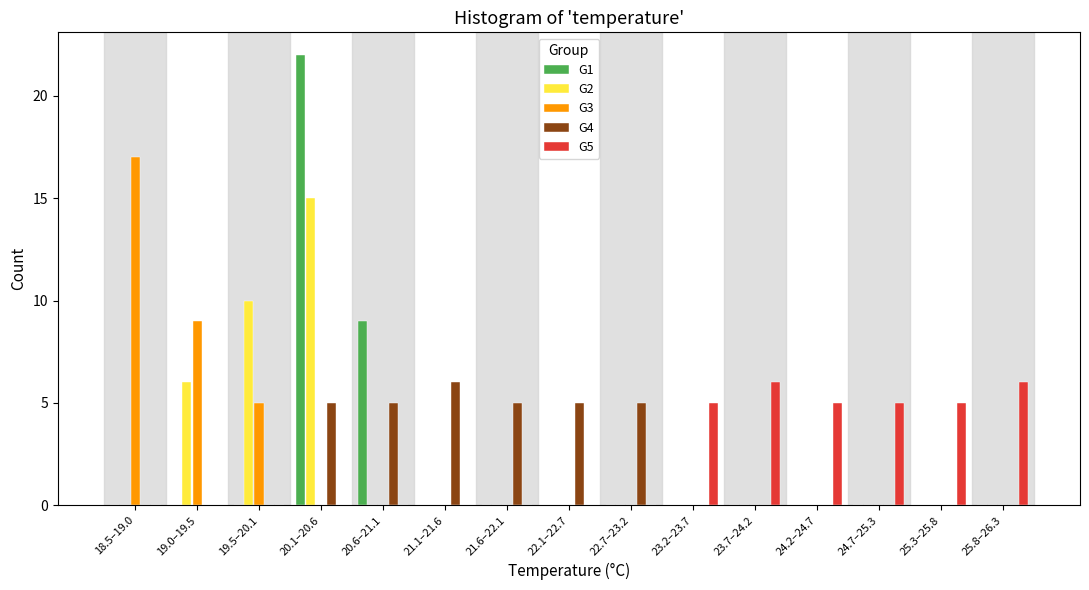

What is the maximum value shown in the chart?

22